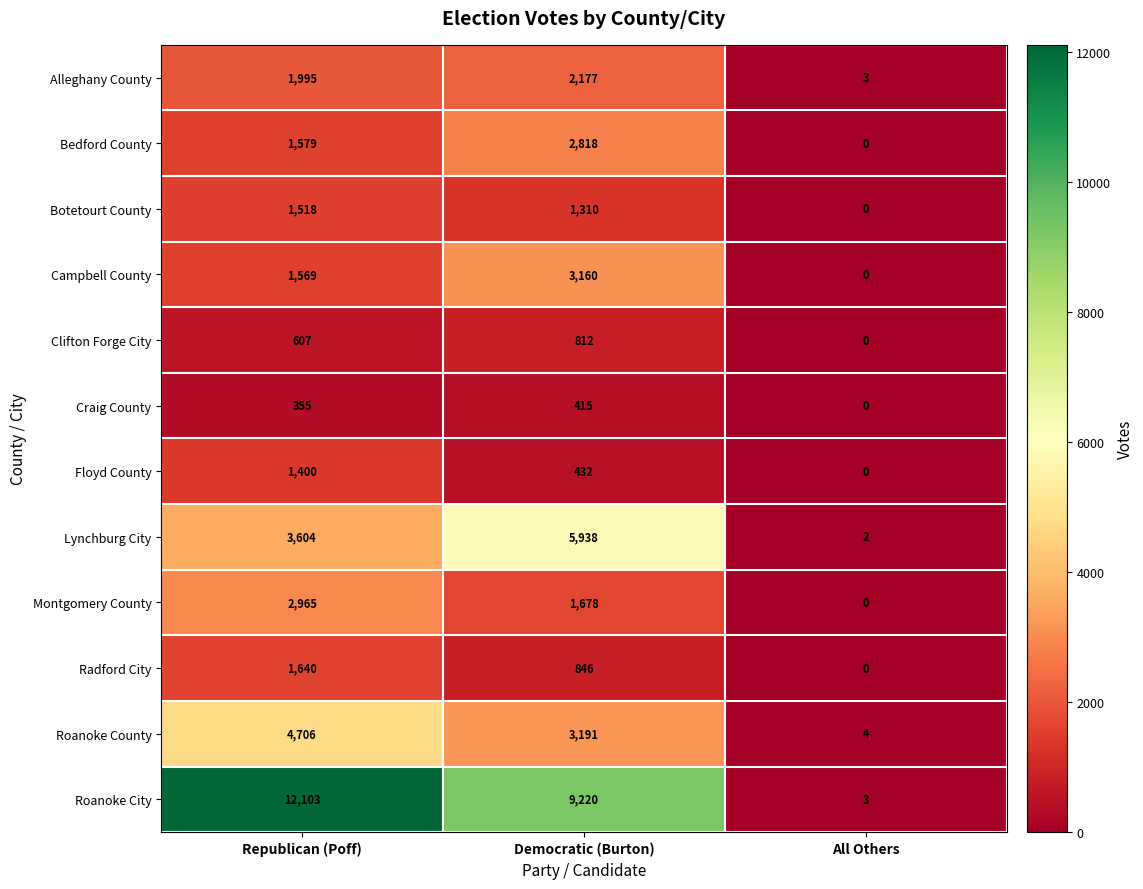

Which label corresponds to the smallest value in the chart?

All Others